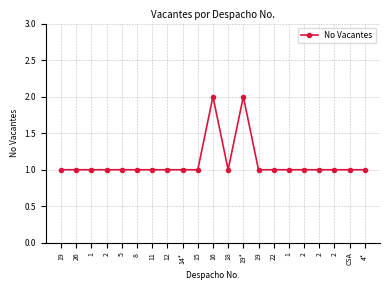

What is the approximate value at CSA?

1